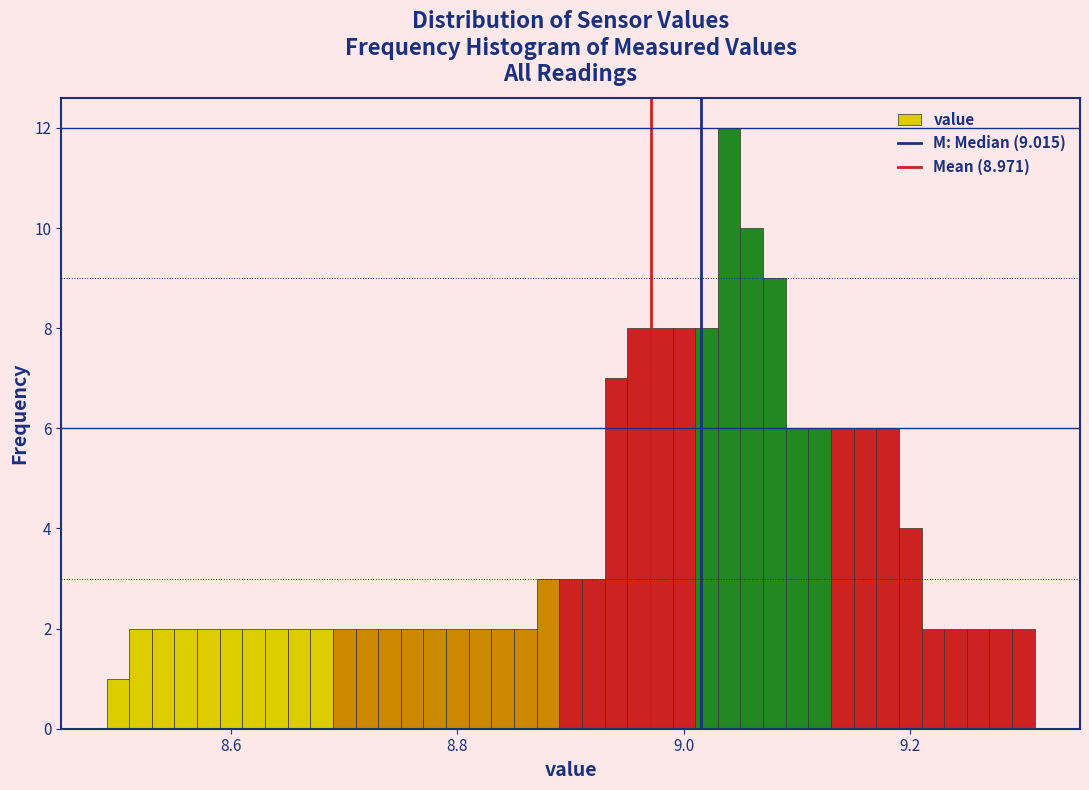

Read against the x-axis, roughly where is the centre of the tallest bar?

9.04